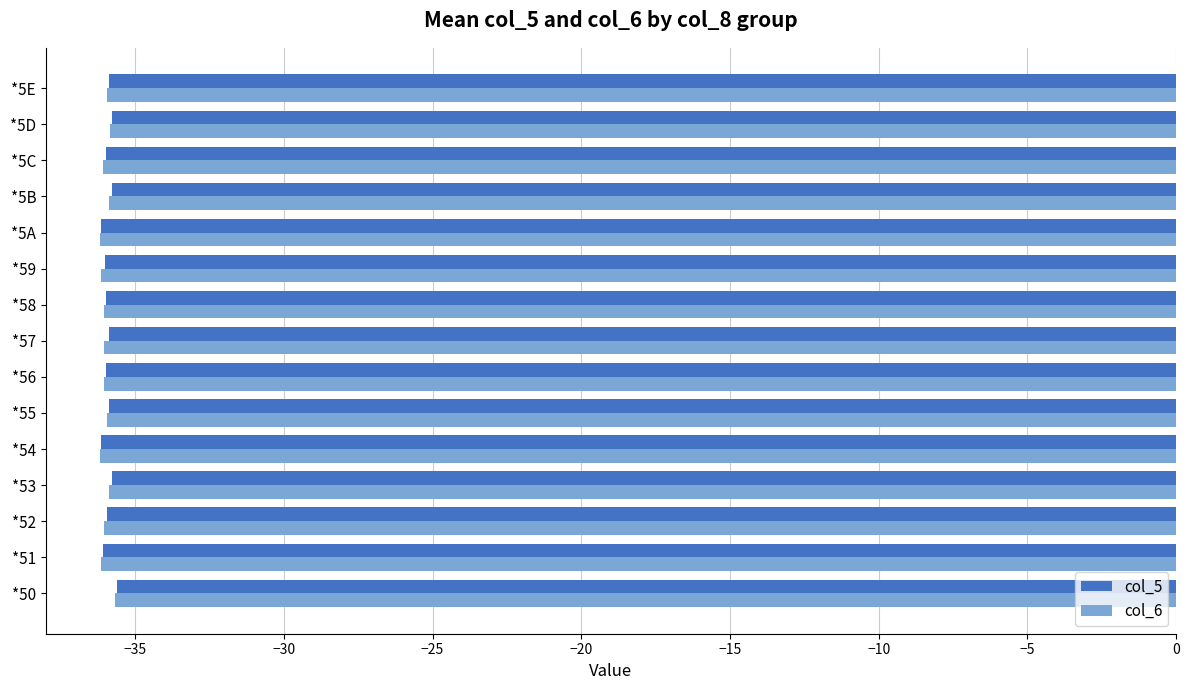

List the series in order of their overall mean, lowest first.

col_6, col_5